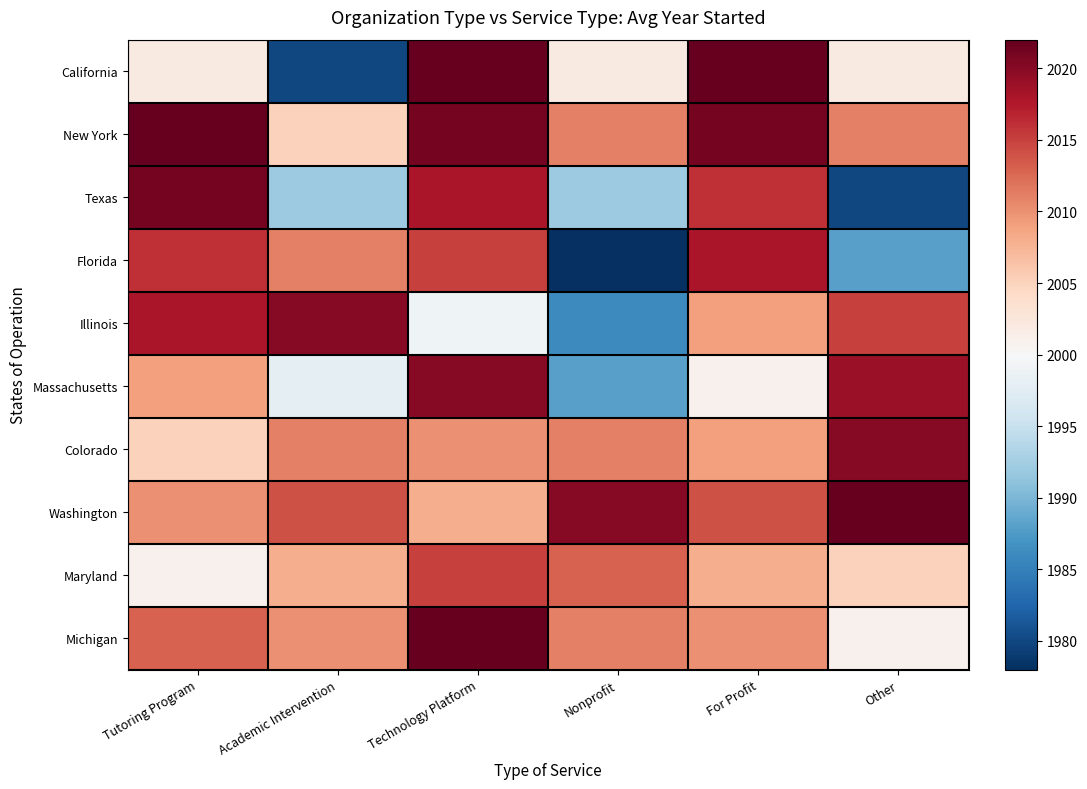

Rank the series at Academic Intervention from highest to lowest value.

Illinois, Washington, Florida, Colorado, Michigan, Maryland, New York, Massachusetts, Texas, California